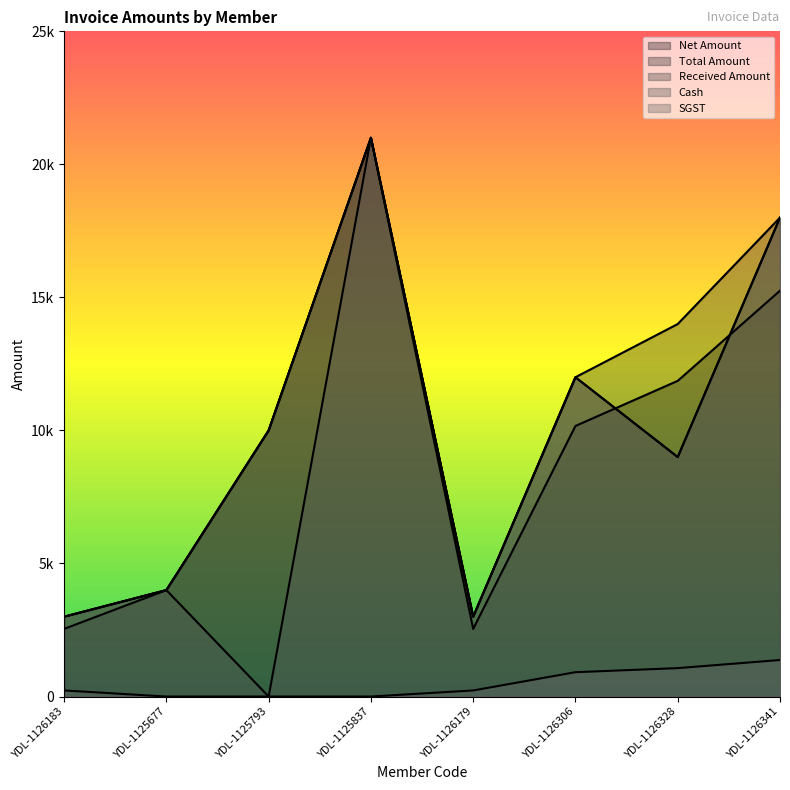

What is the spread (max minus min) of values at YDL-1126341?

16627.1